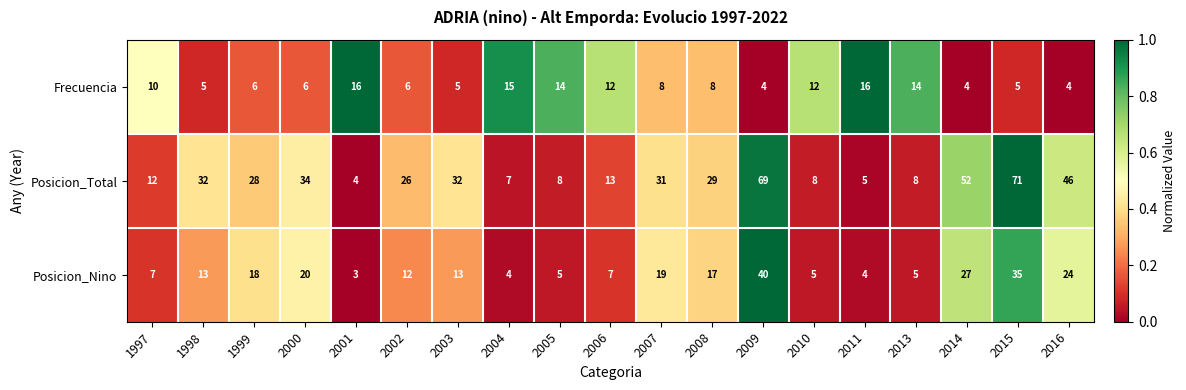

Count the number of categories in the chart.

19